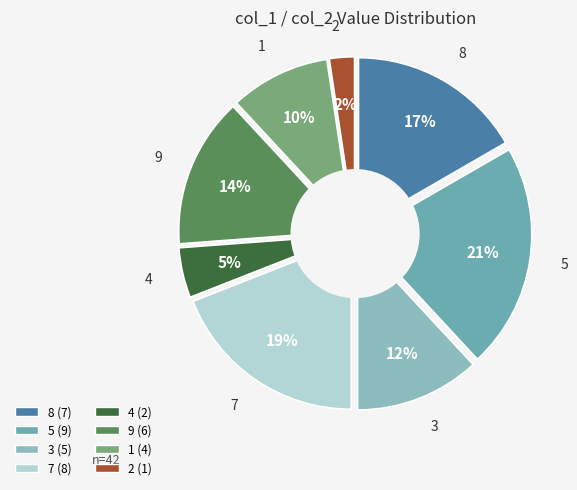

What portion of the pie excludes 9?

85.7%